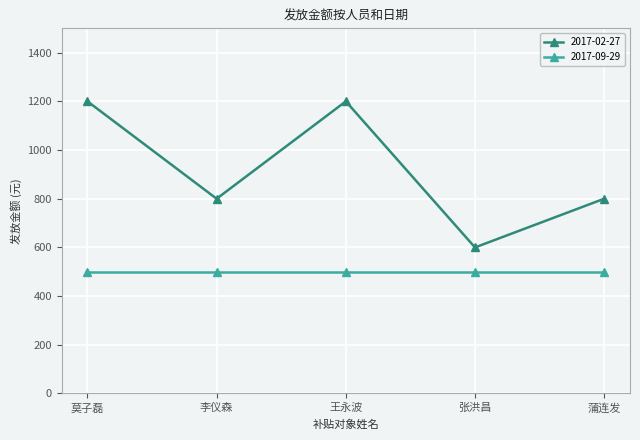

What is the label of the 1st point from the left?

莫子磊